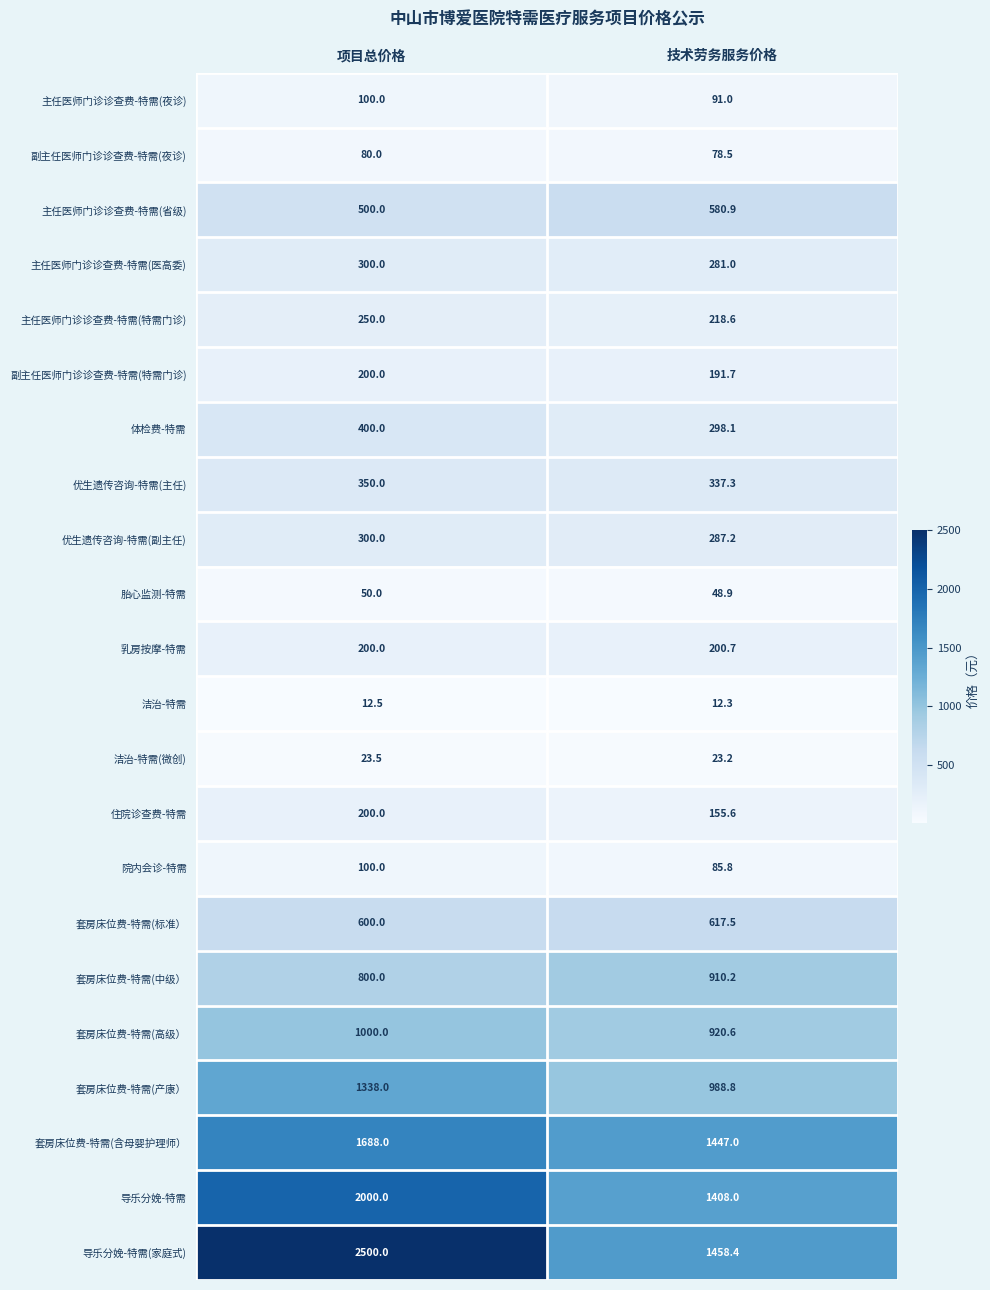

Is it true that 主任医师门诊诊查费-特需(省级) equals 899.9 at 技术劳务服务价格?

False